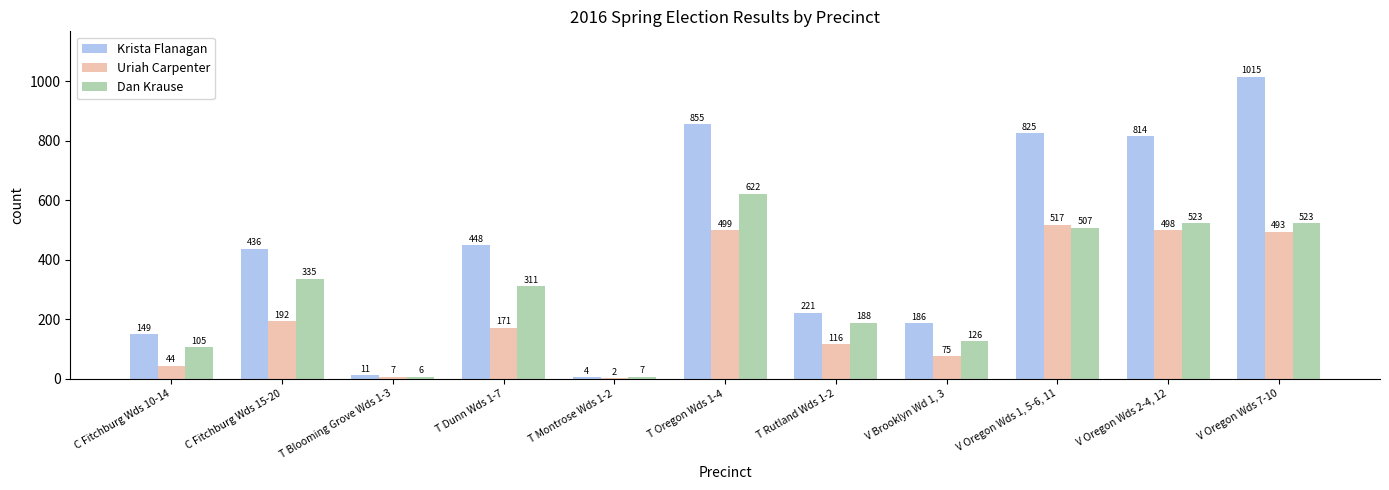

What are all the series names shown in the legend?

Krista Flanagan, Uriah Carpenter, Dan Krause